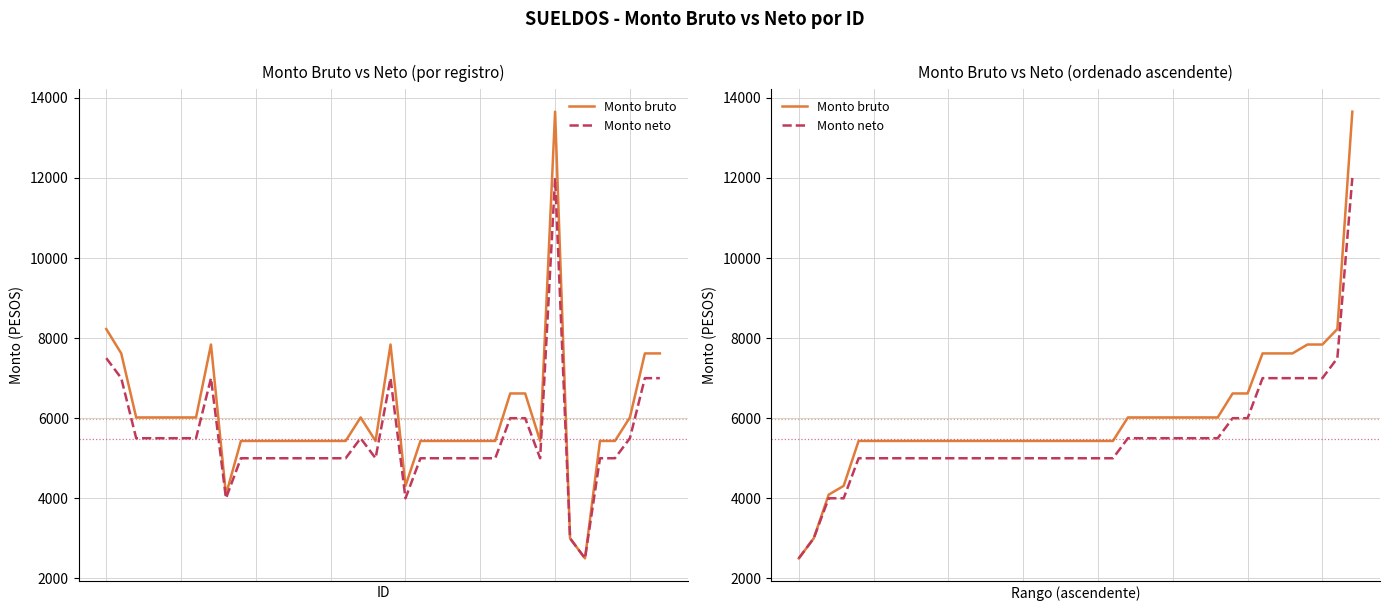

Which category has the highest value across all series?

37